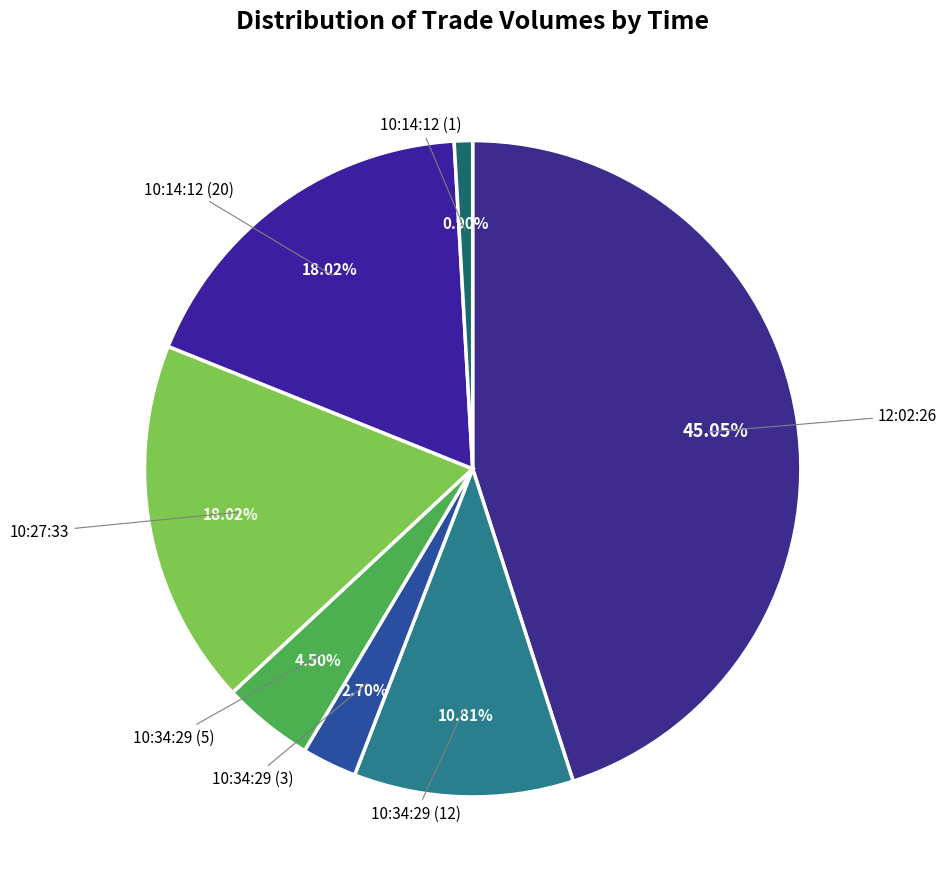

Is there any slice that represents more than half of the pie?

No